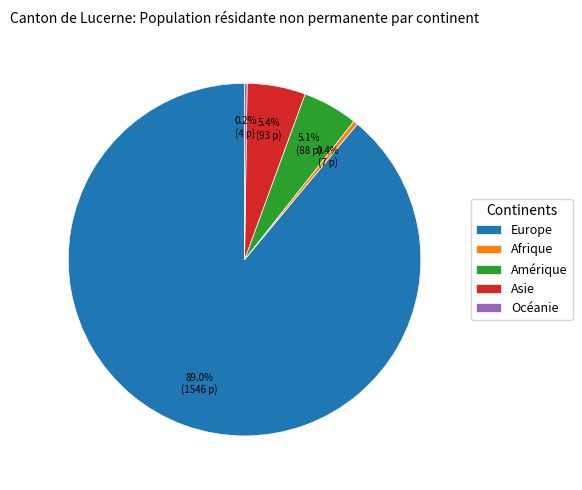

How much of the chart is everything except Afrique?

99.6%